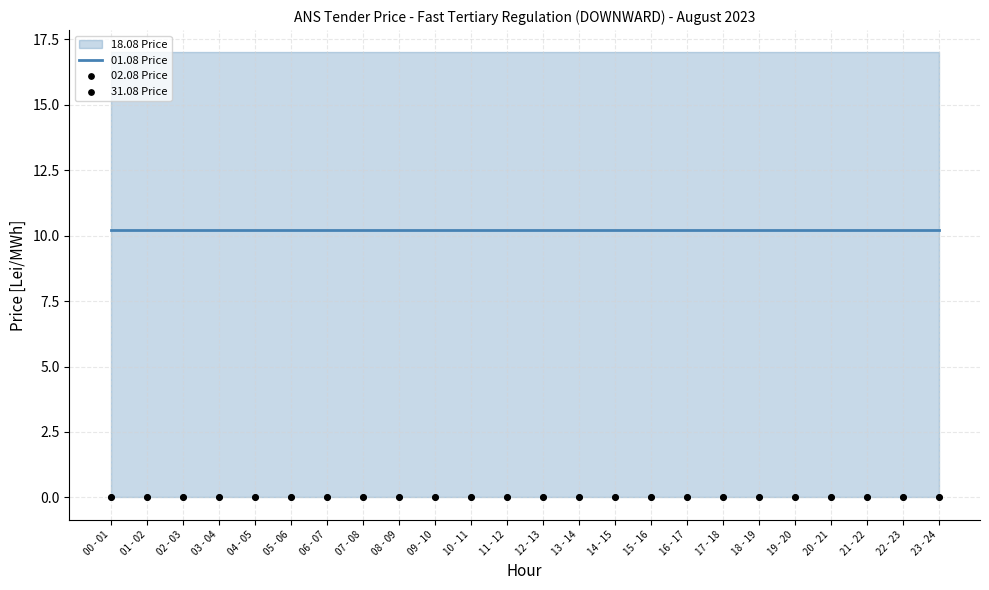

Is the value of 31.08 Price at 20 - 21 greater than the value of 01.08 Price at 01 - 02?

No